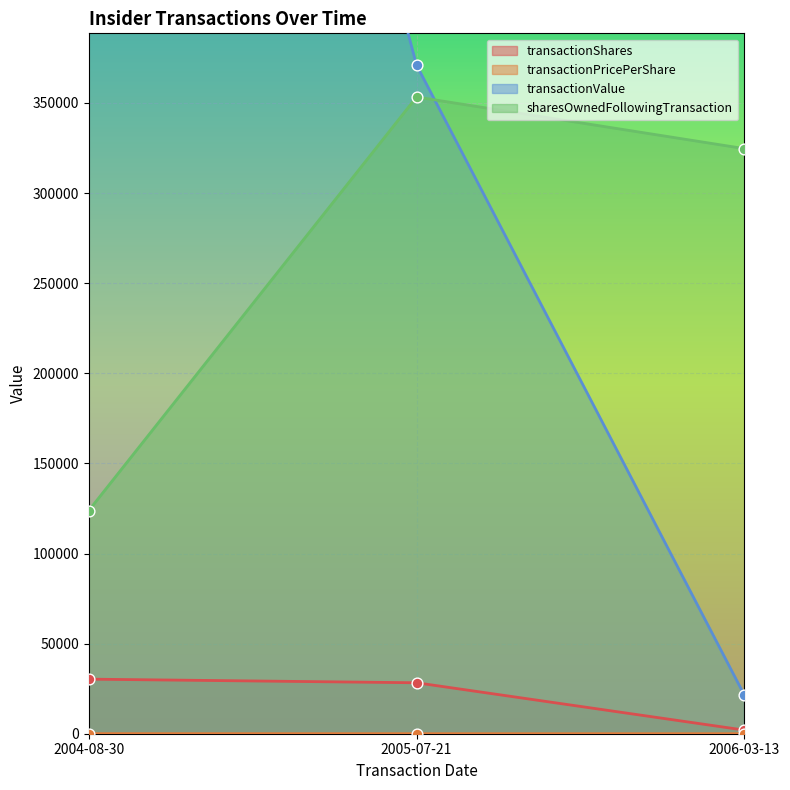

Which series has the widest spread of Y values?

transactionValue